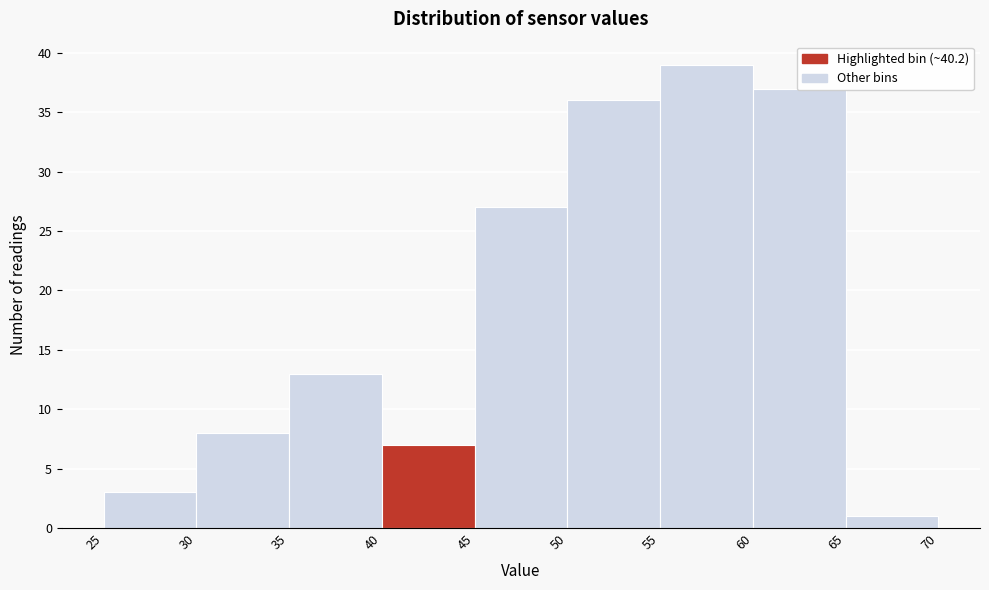

Reading left to right, list every bar in this chart as the range it spans on the x-axis followed by its height. The values are not printed on the chart, so give them approximately, as read against the axis.

25 to 30: 3
30 to 35: 8
35 to 40: 13
40 to 45: 7
45 to 50: 27
50 to 55: 36
55 to 60: 39
60 to 65: 37
65 to 70: 1